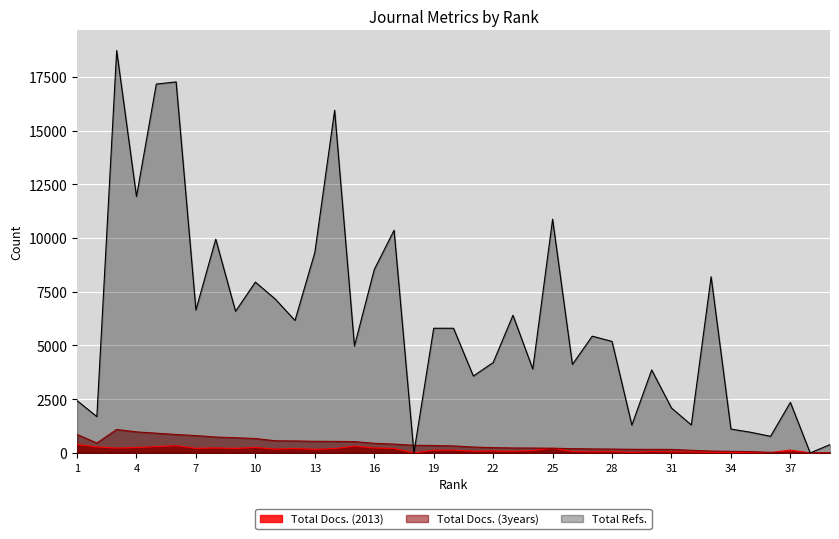

How many interior local peaks does the Total Docs. (2013) series have?

12